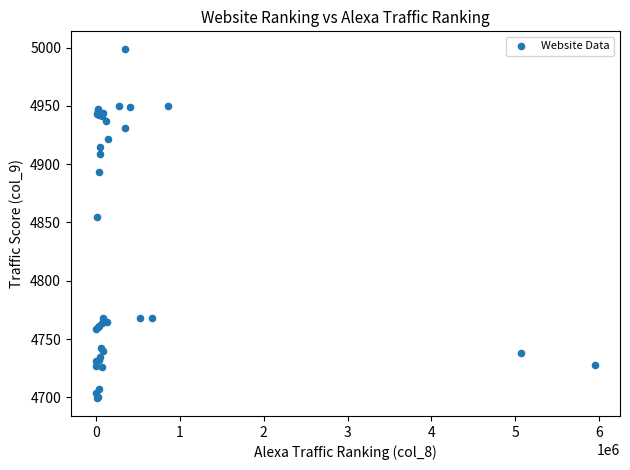

What Y value in the scatter plot is closest to 4849?

4855